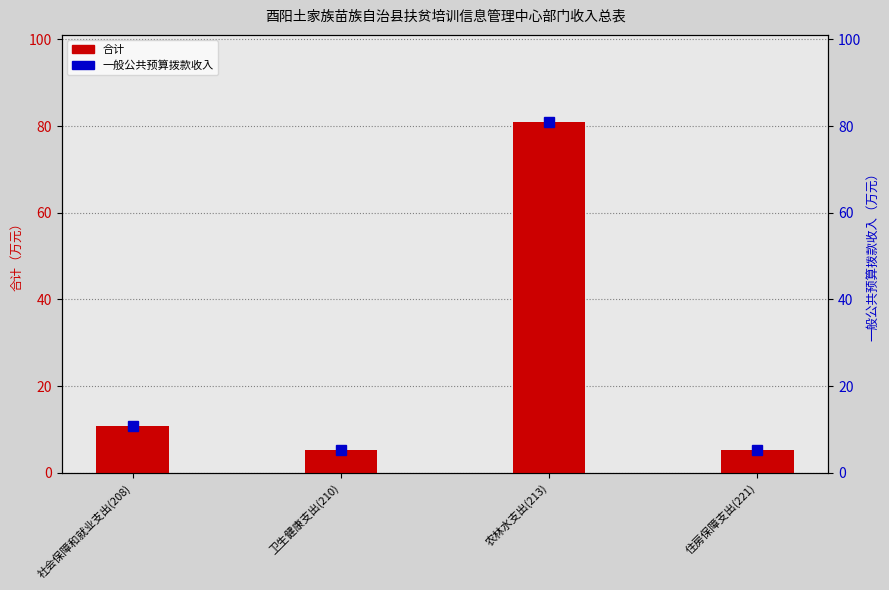

Where is 合计 nearest to the value 43?

社会保障和就业支出(208)